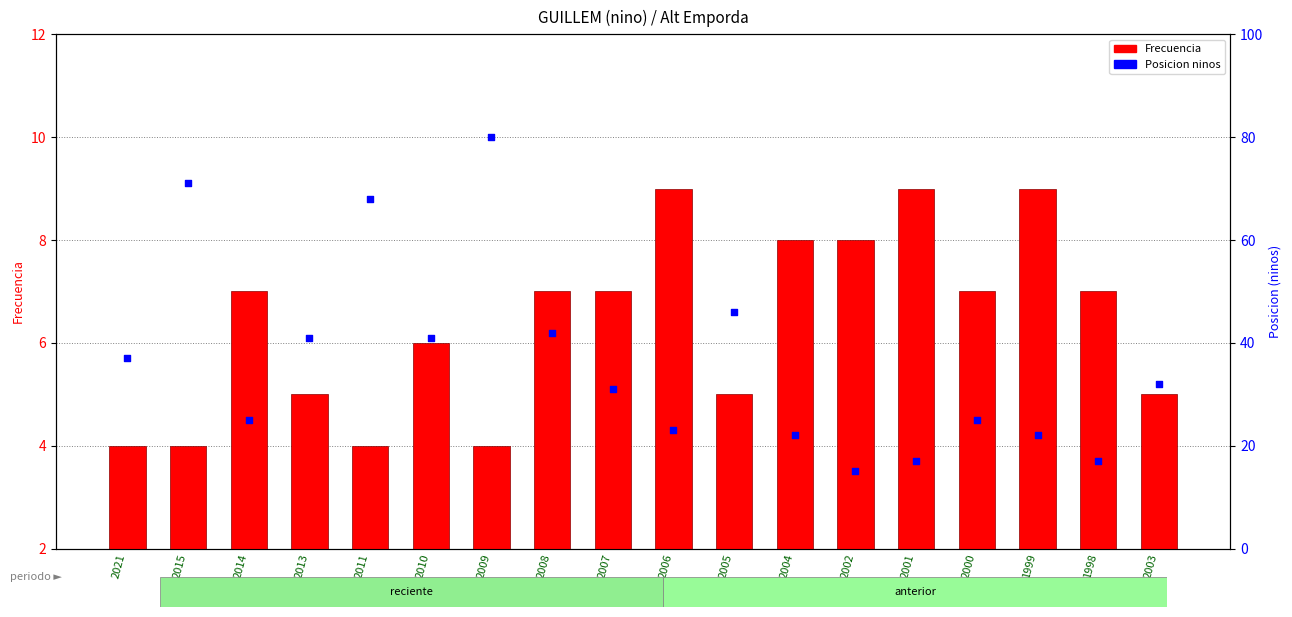

Which series has the largest total across all categories?

Posicion ninos